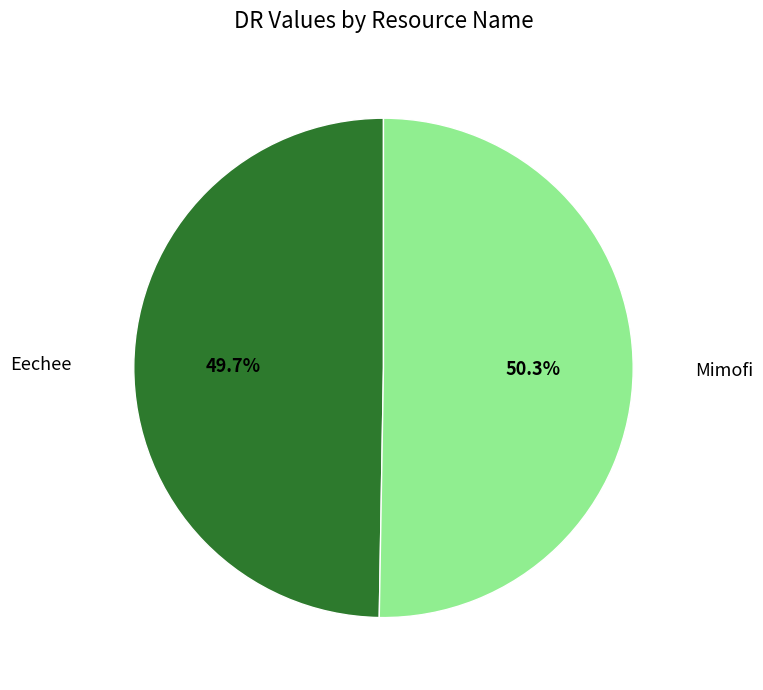

Does Mimofi account for over 50% of the chart?

Yes